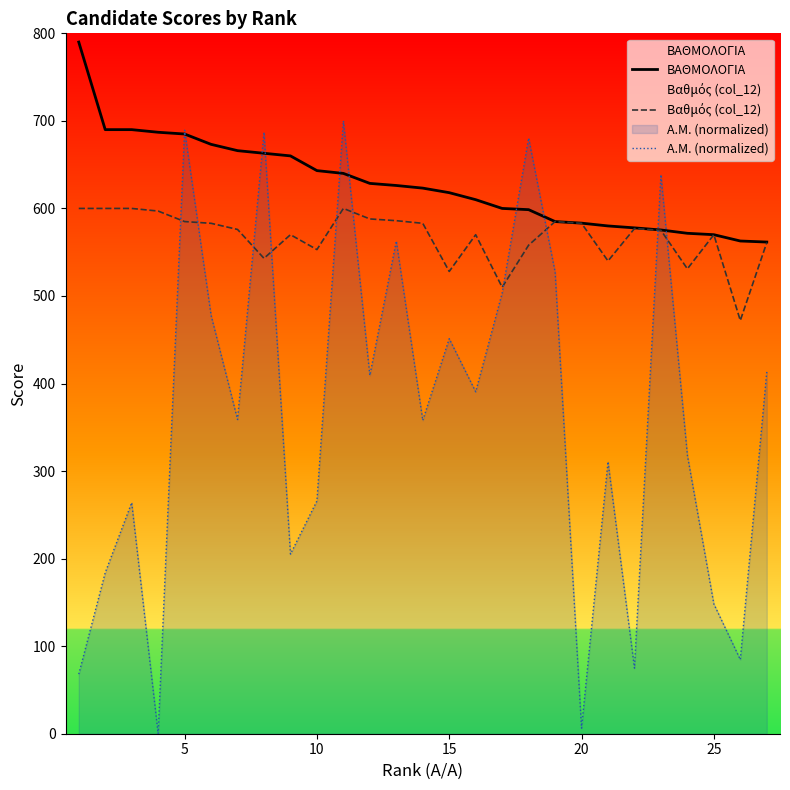

Reading left to right, list all the values displayed in this chart.

ΒΑΘΜΟΛΟΓΙΑ: 790.0	690.0	690.0	687.0	685.0	673.2	666.0	663.0	660.0	643.2	640.0	628.6	626.2	623.2	618.0	610.0	600.0	598.6	585.0	583.2	580.0	577.8	575.4	571.6	570.0	562.8	561.6
Βαθμός (col_12): 600.0	600.0	600.0	597.0	585.0	583.0	576.0	543.0	570.0	553.0	600.0	588.0	586.0	583.0	528.0	570.0	510.0	558.0	585.0	583.0	540.0	577.0	575.0	531.0	570.0	472.0	561.0
Α.Μ. (normalized): 68.1	184.0	263.9	0.0	689.3	478.0	358.9	687.0	205.2	265.9	700.0	409.3	562.7	357.9	451.2	390.6	503.3	680.3	527.5	6.4	310.7	74.9	638.5	318.1	148.2	84.7	413.4